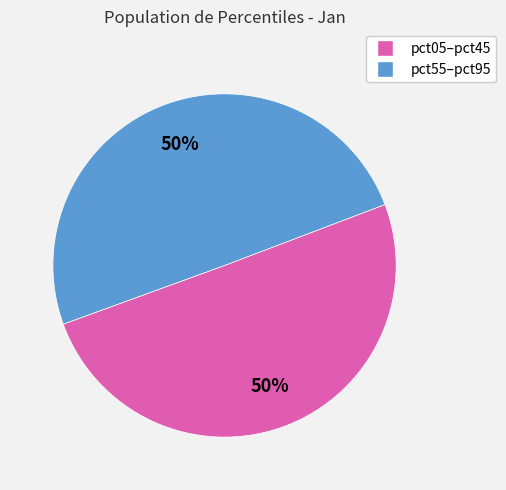

To the nearest percent, what is the average slice percentage?

50%